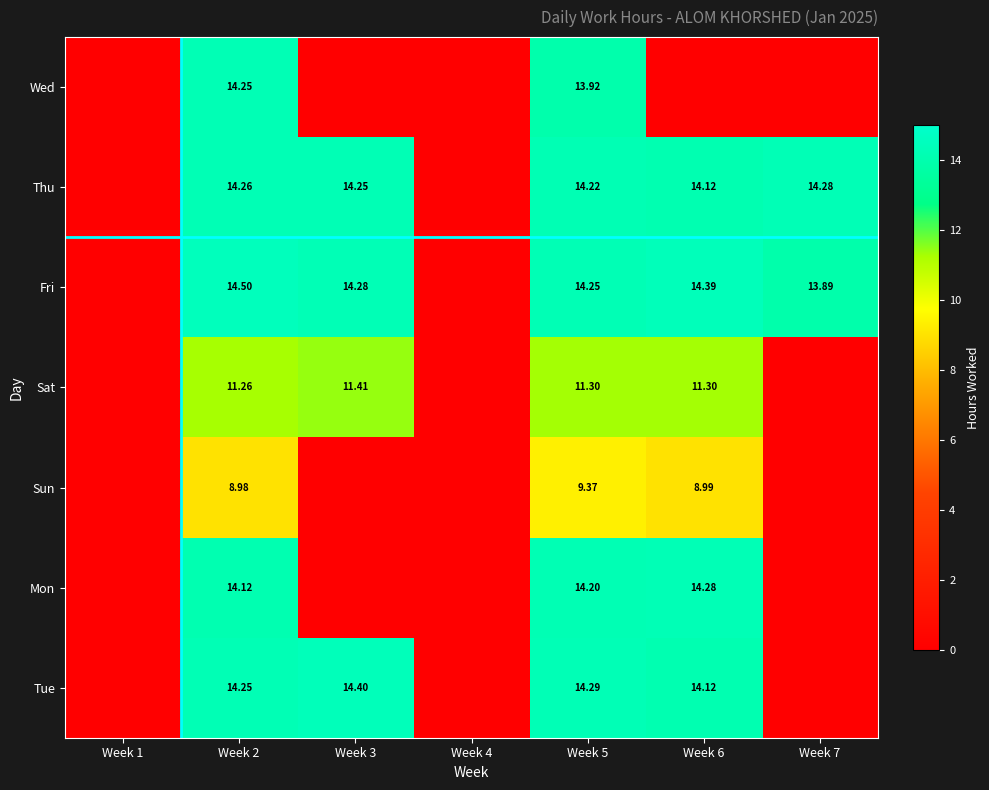

What is the difference between the maximum and second lowest values in the Sun series?

9.4